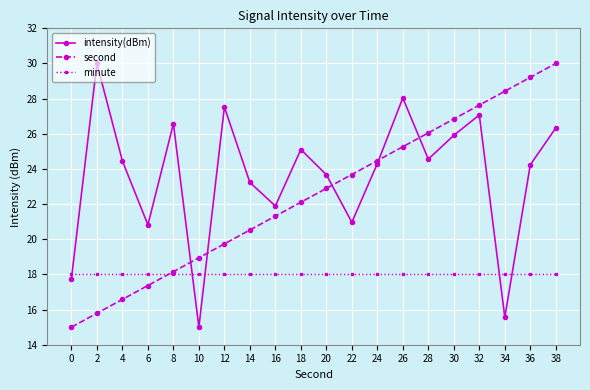

List the labels in order of second value, largest first.

38, 36, 34, 32, 30, 28, 26, 24, 22, 20, 18, 16, 14, 12, 10, 8, 6, 4, 2, 0